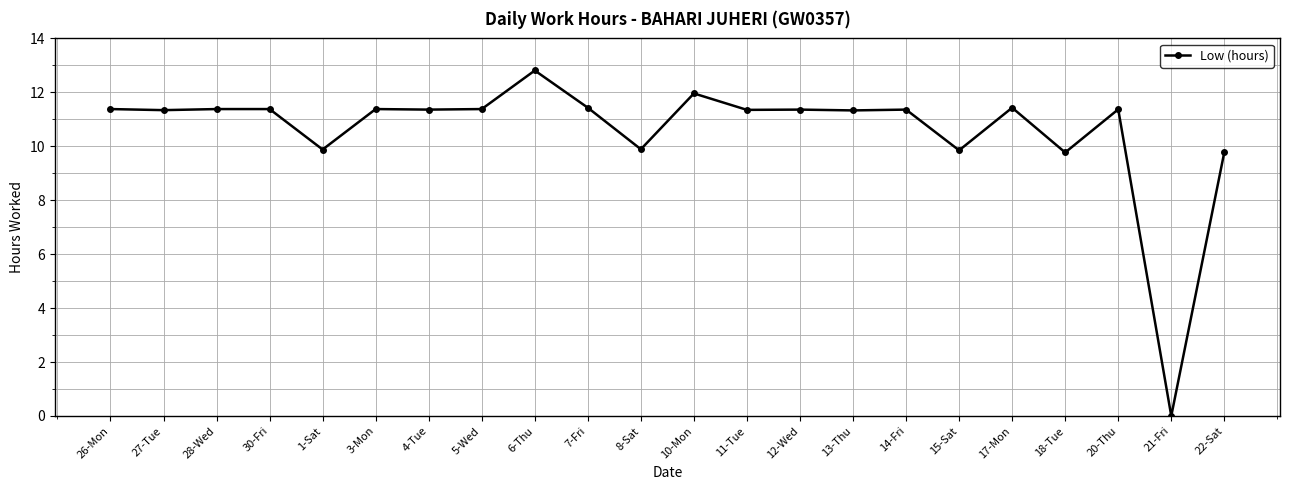

Does the chart display data point markers on the line(s)?

Yes